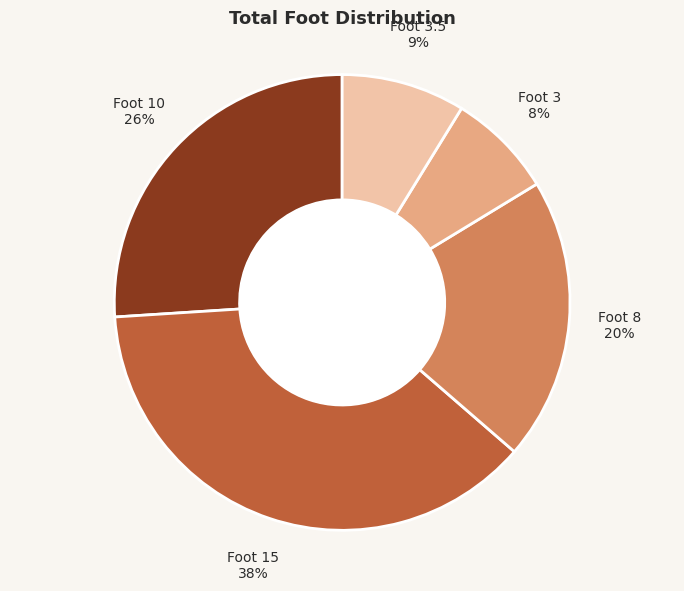

What is the ratio of the value at Foot 8 to the value at Foot 10?

0.8